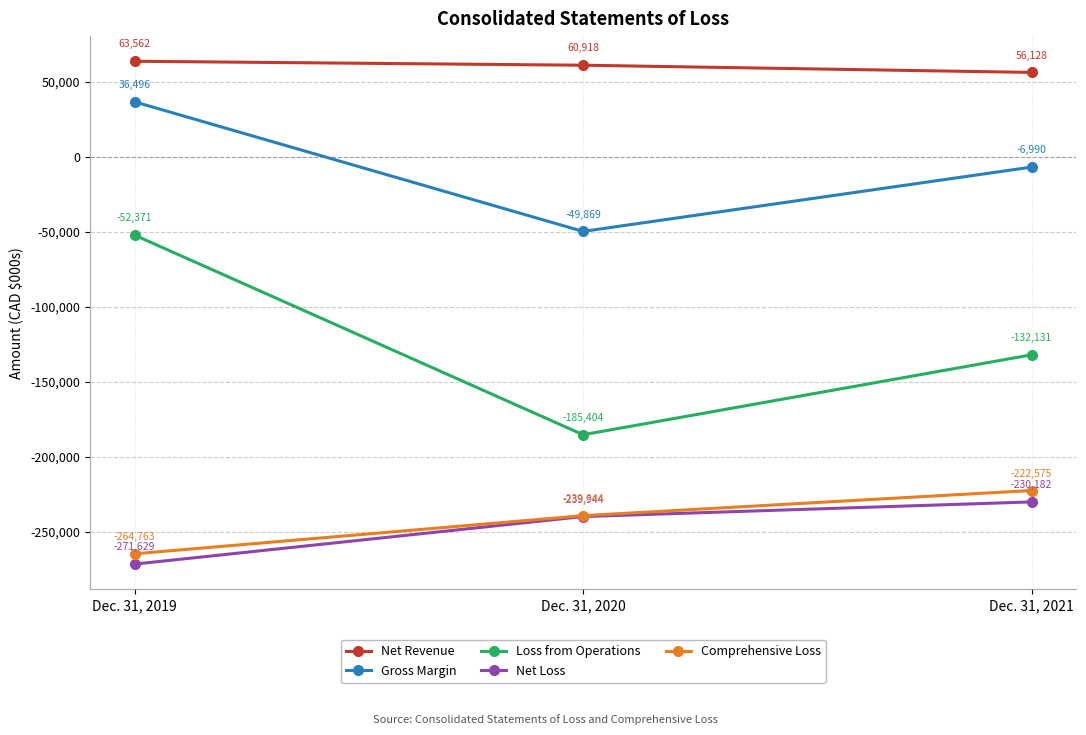

Reading left to right, list all the values displayed in this chart.

Net Revenue: 63562	60918	56128
Gross Margin: 36496	-49869	-6990
Loss from Operations: -52371	-185404	-132131
Net Loss: -271629	-239944	-230182
Comprehensive Loss: -264763	-239344	-222575